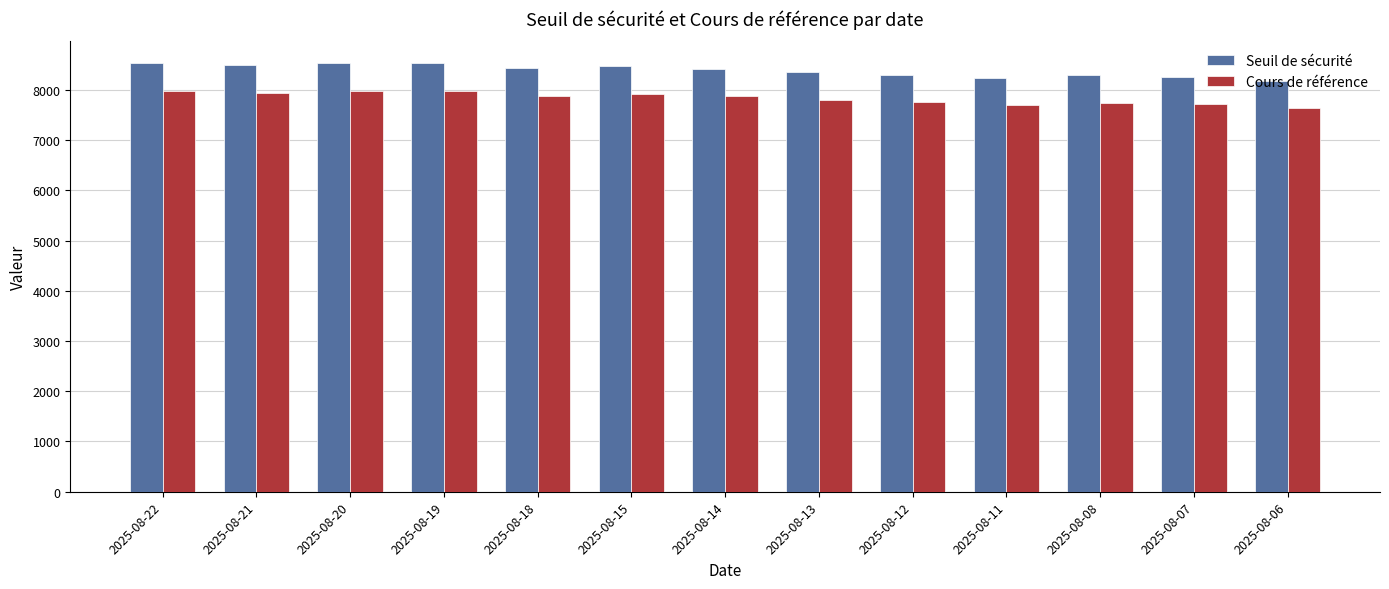

What is the average value of the Seuil de sécurité series?

8385.7